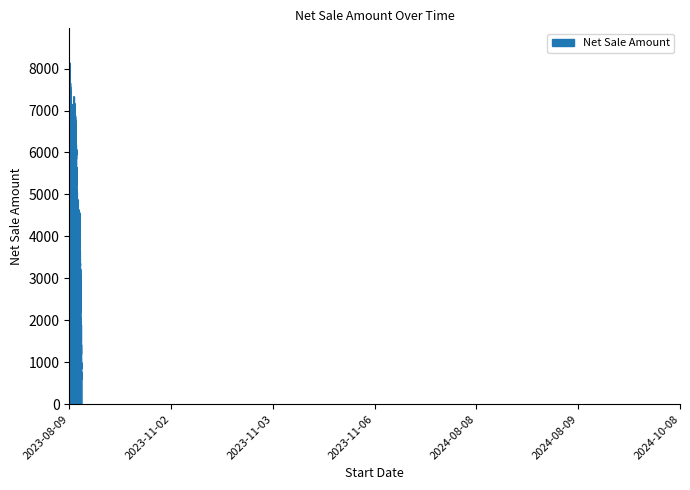

What is the smallest value displayed?

494.4